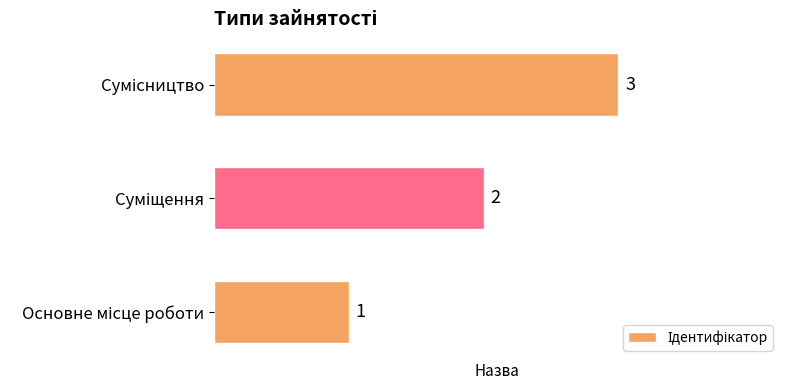

What is the average value?

2